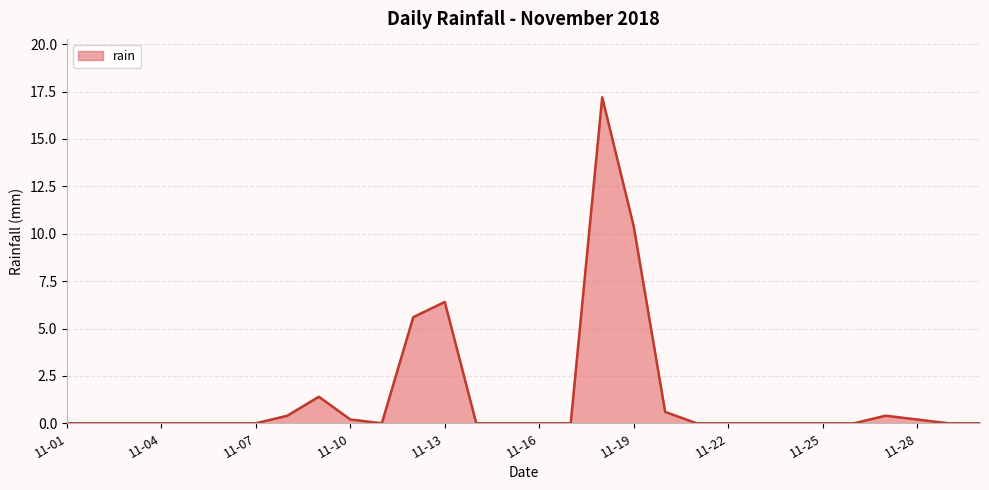

What is the difference between the maximum and minimum values?

17.2